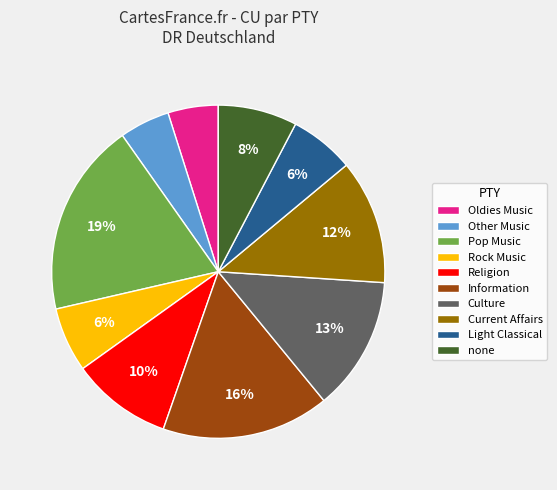

Combined, do Culture and Current Affairs account for over 50%?

No